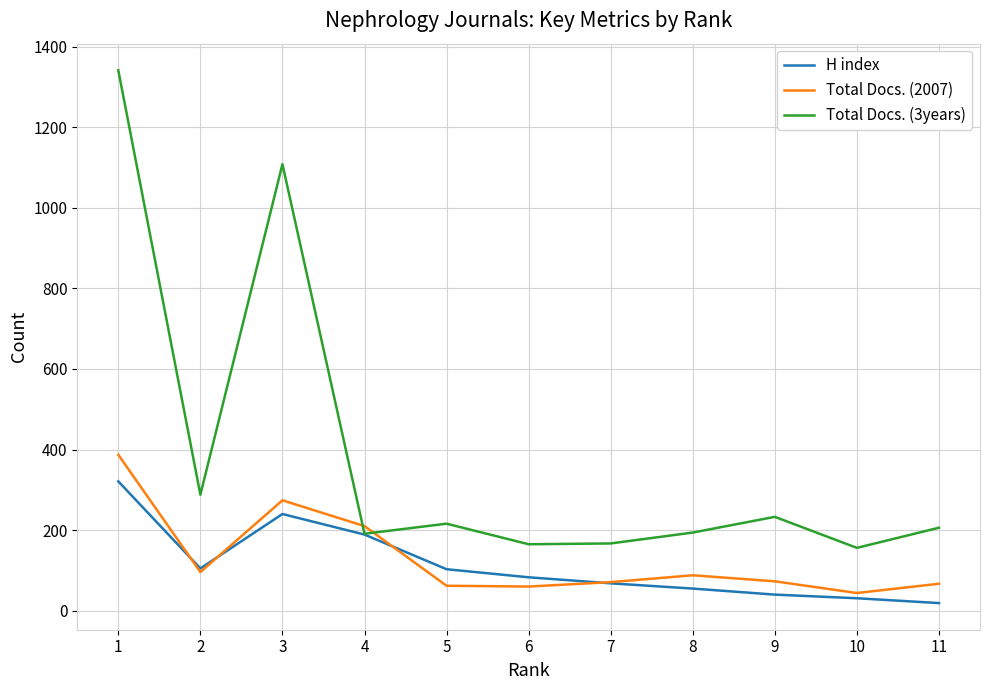

Which series has the widest spread of values?

Total Docs. (3years)